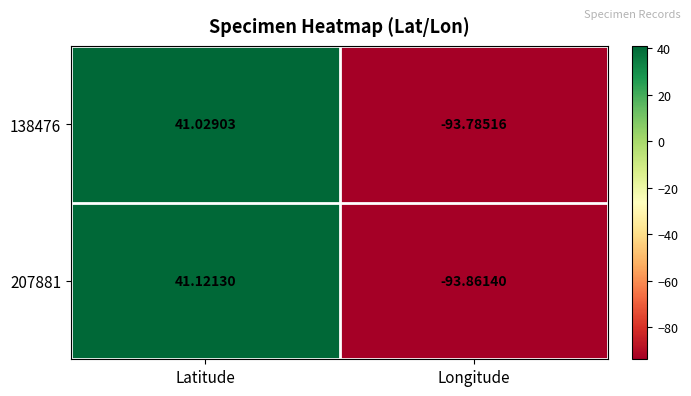

At which label is 207881 closest to -26?

Latitude